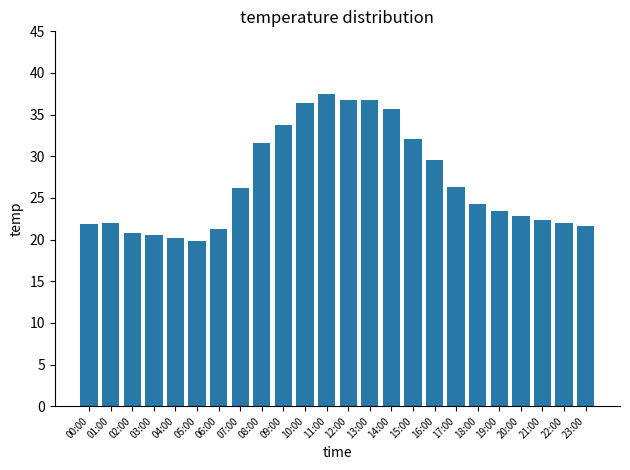

How many values are below 24?

12